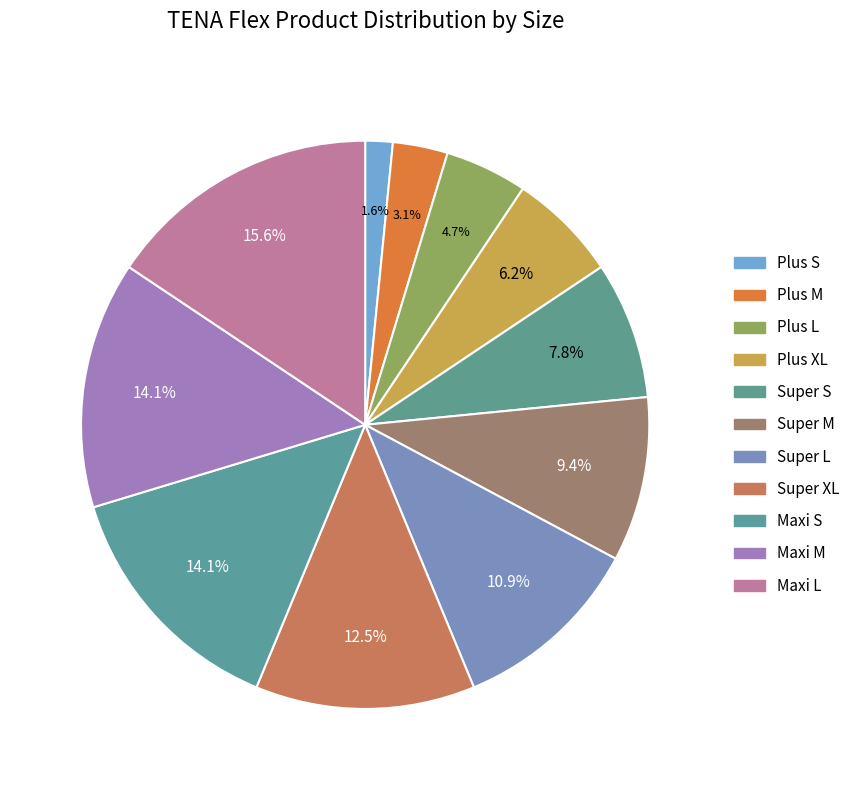

How many segments does this pie chart have?

11